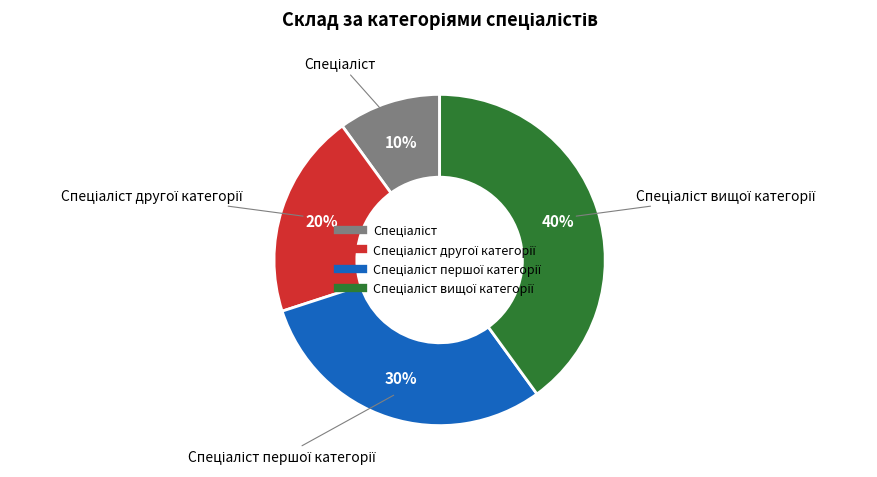

To the nearest percent, what is the average slice percentage?

25%